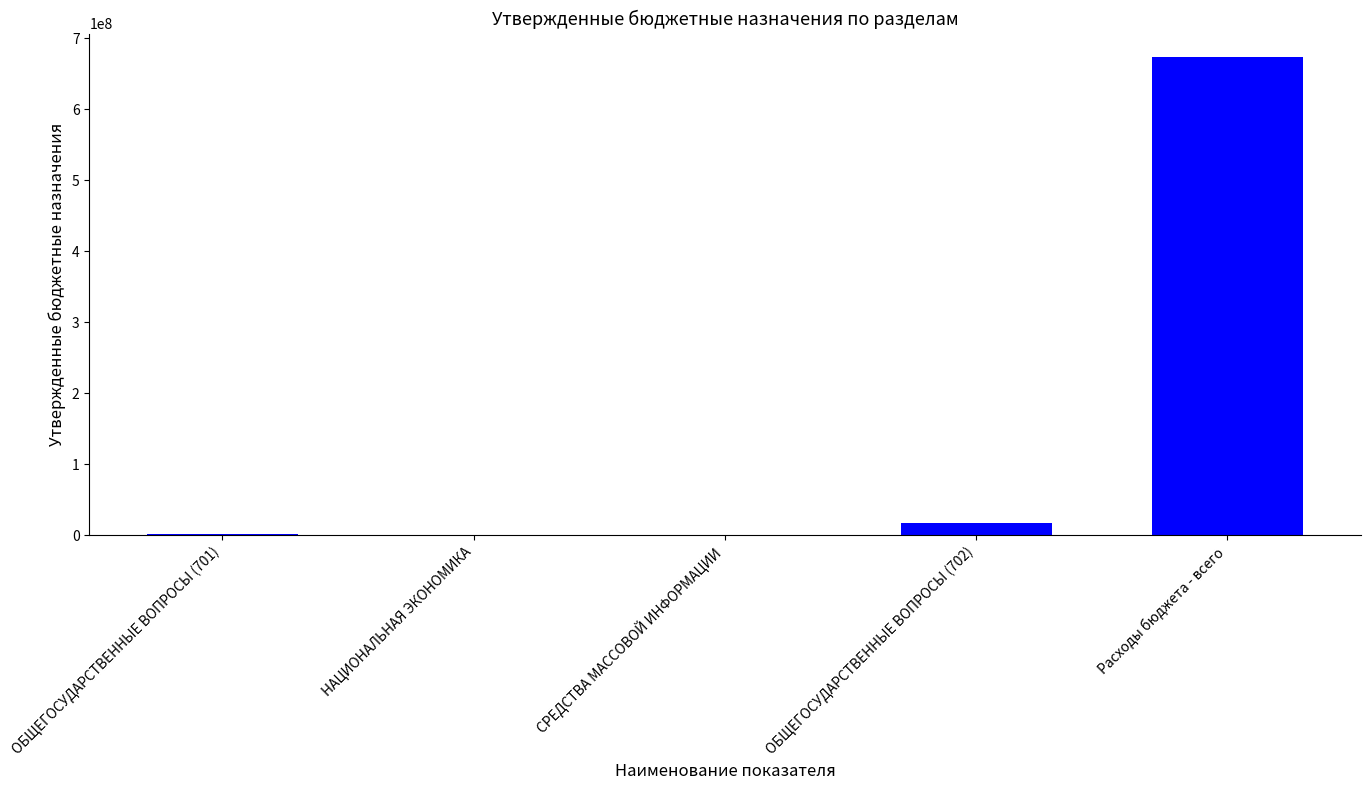

What is the sum of the values at ОБЩЕГОСУДАРСТВЕННЫЕ ВОПРОСЫ (701) and Расходы бюджета - всего?

673934357.7